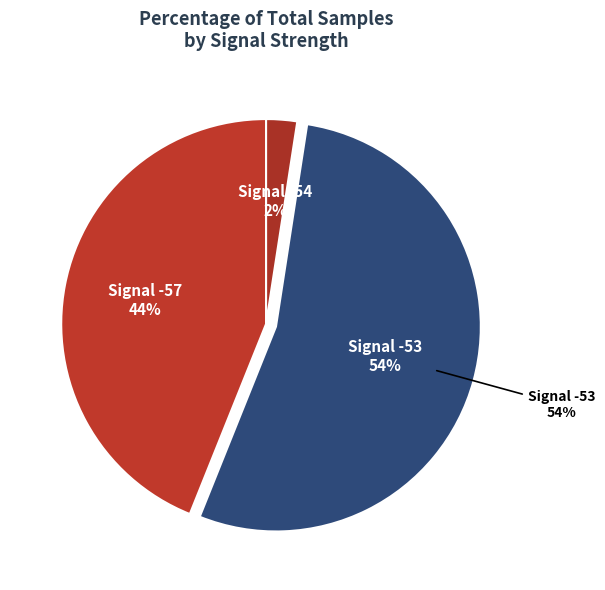

Does Signal -55 represent more than half of the total?

No